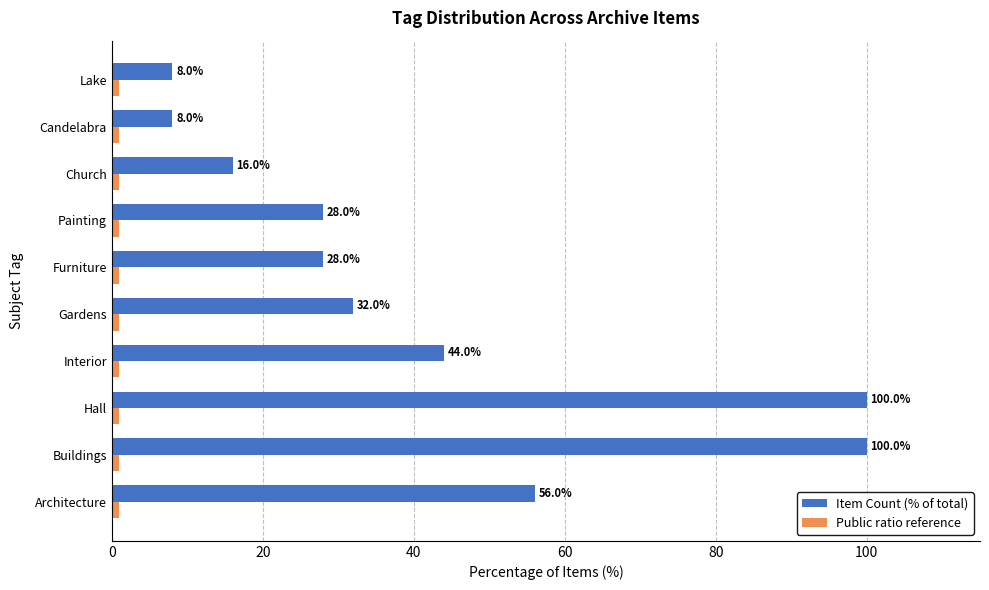

What is the total value across all series at Hall?

101.0